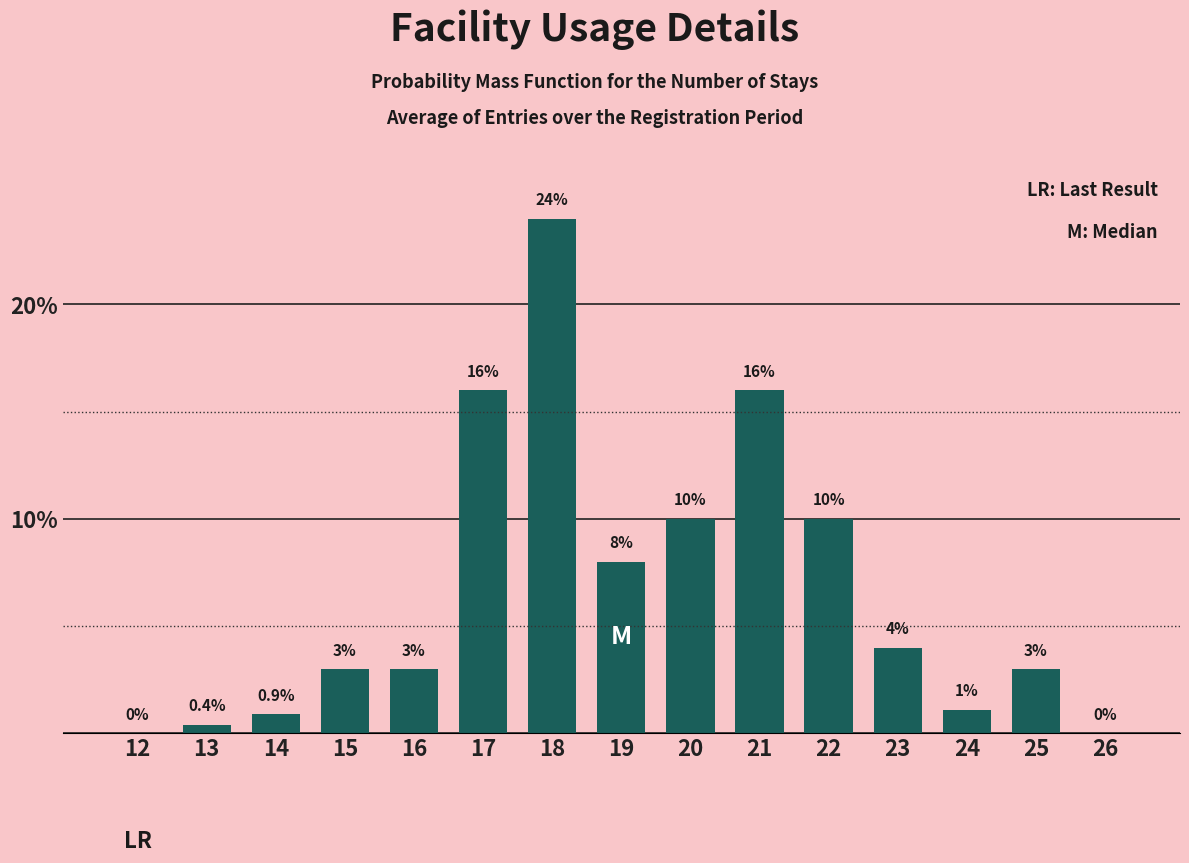

Reading left to right, transcribe all the data shown in this chart.

12=0.0	13=0.4	14=0.9	15=3.0	16=3.0	17=16.0	18=24.0	19=8.0	20=10.0	21=16.0	22=10.0	23=4.0	24=1.1	25=3.0	26=0.0